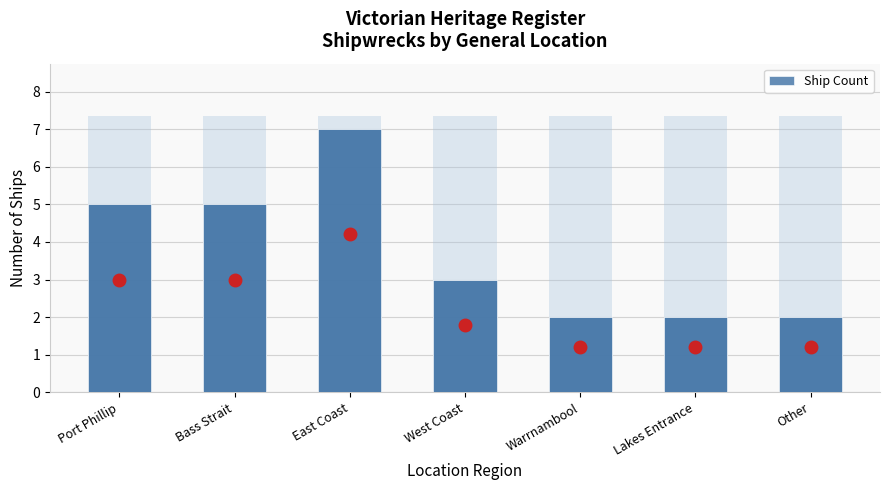

What is the difference between the maximum and minimum values?

5